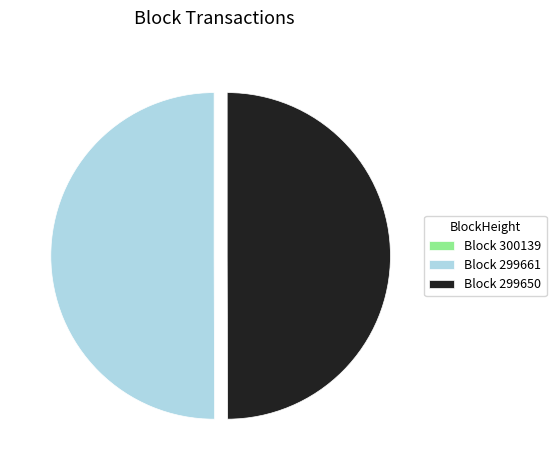

The Block 299661 slice represents 60% of the pie. True or false?

False